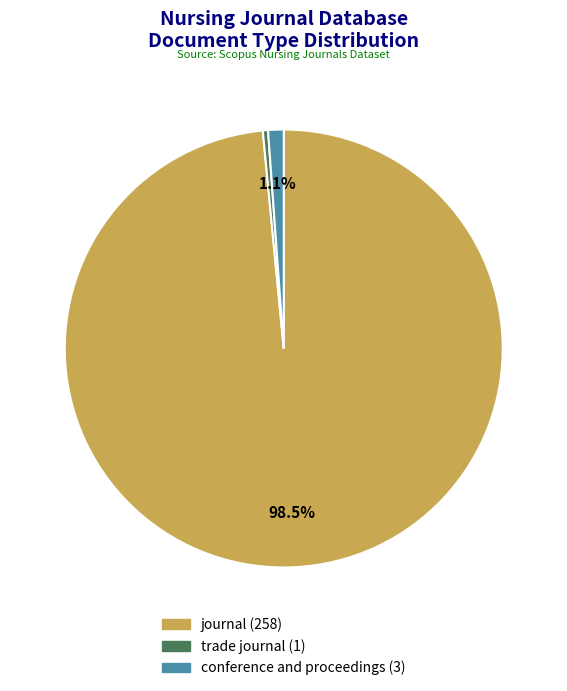

How many slices are in this pie chart?

3